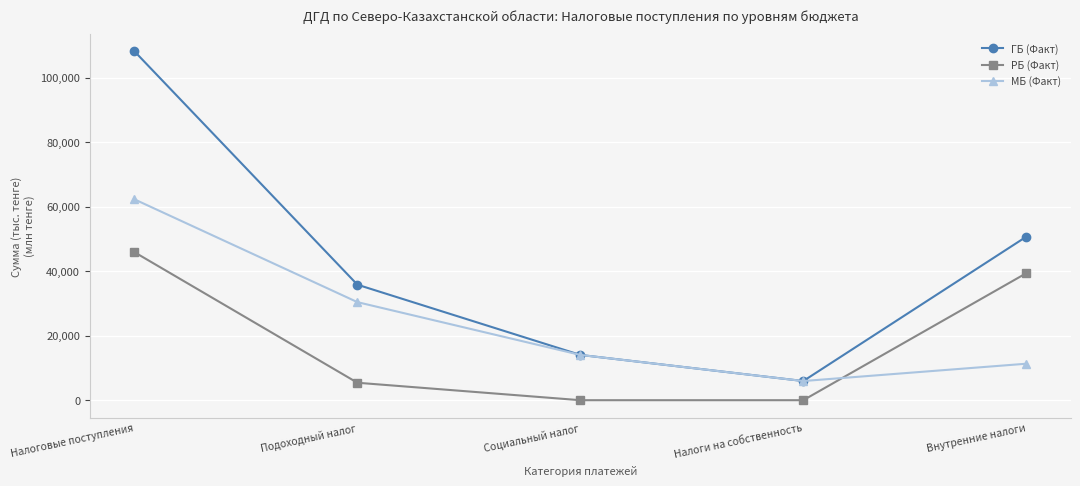

True or false: РБ (Факт) has a value of 0 at Социальный налог.

True